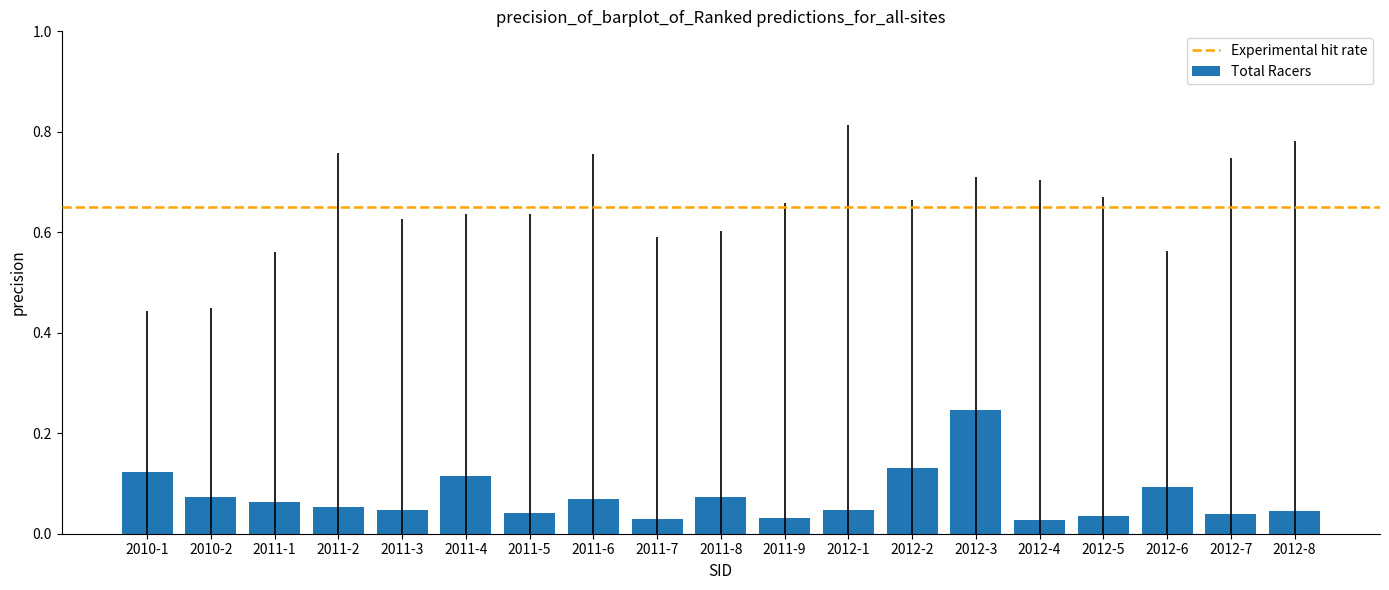

Are the bars grouped side by side (vs. stacked)?

No